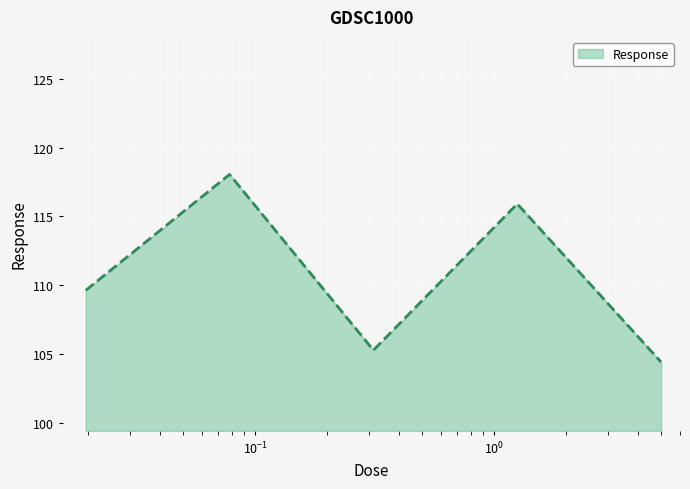

What is the difference between the maximum and minimum values?

13.6